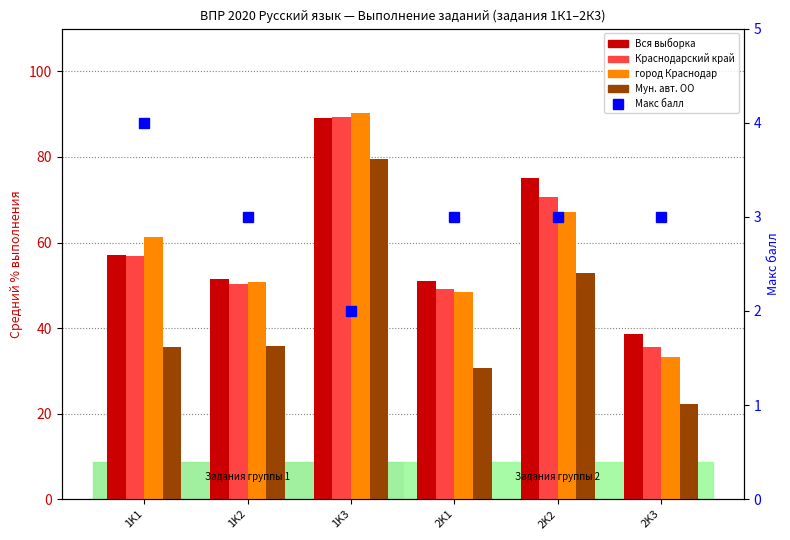

What is the maximum value shown in the chart?

90.2